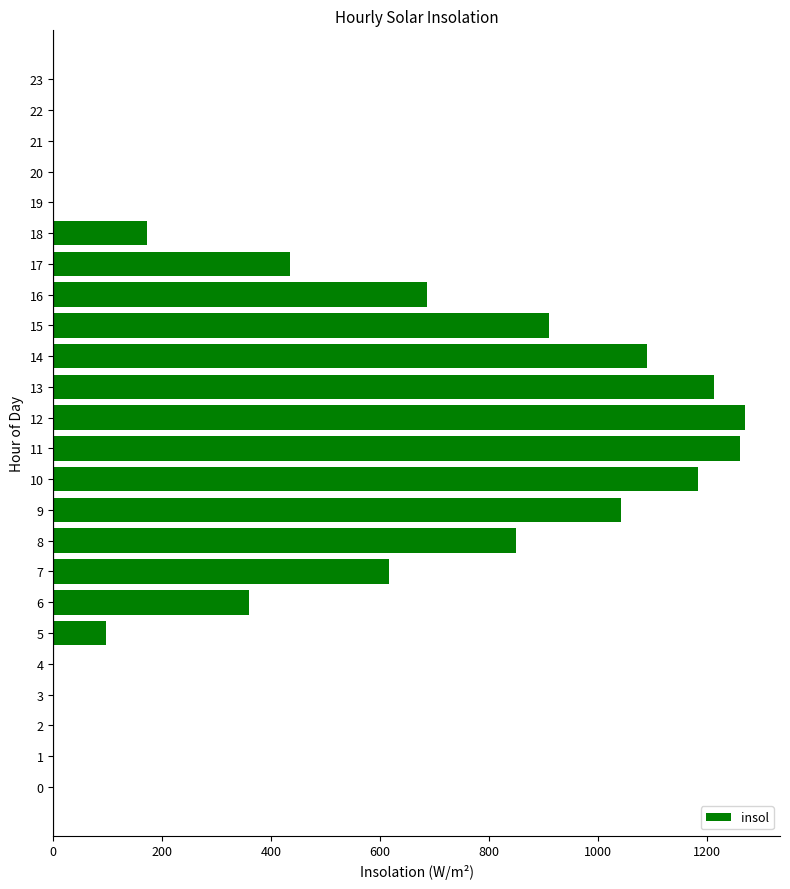

Approximately how many times larger is the value at 14 compared to 7?

1.8